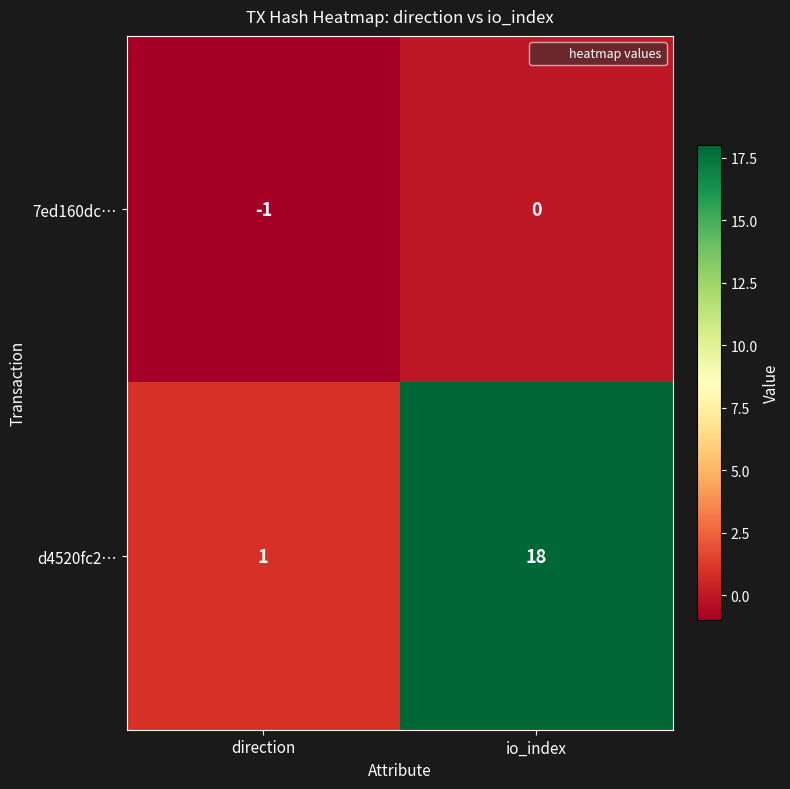

Reading left to right, transcribe all the data shown in this chart.

7ed160dc…: direction=-1	io_index=0
d4520fc2…: direction=1	io_index=18